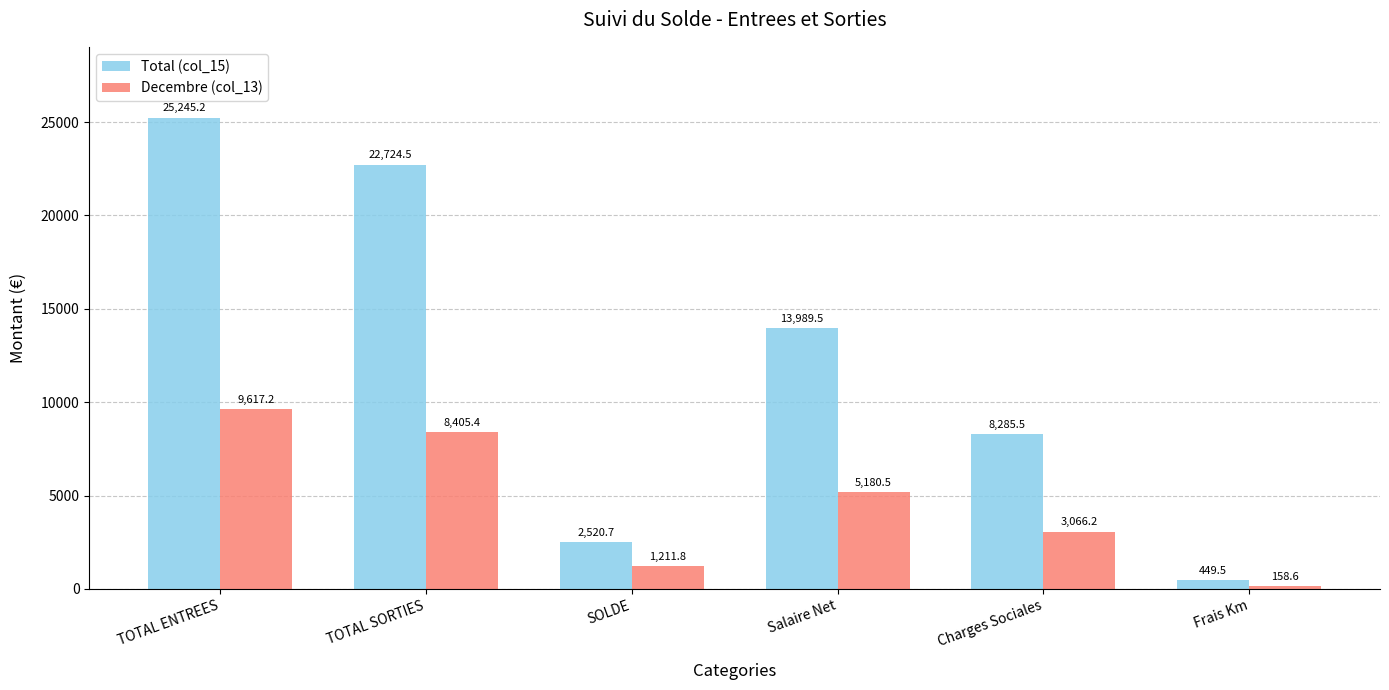

Between Salaire Net and Frais Km, which series saw the biggest shift?

Total (col_15)